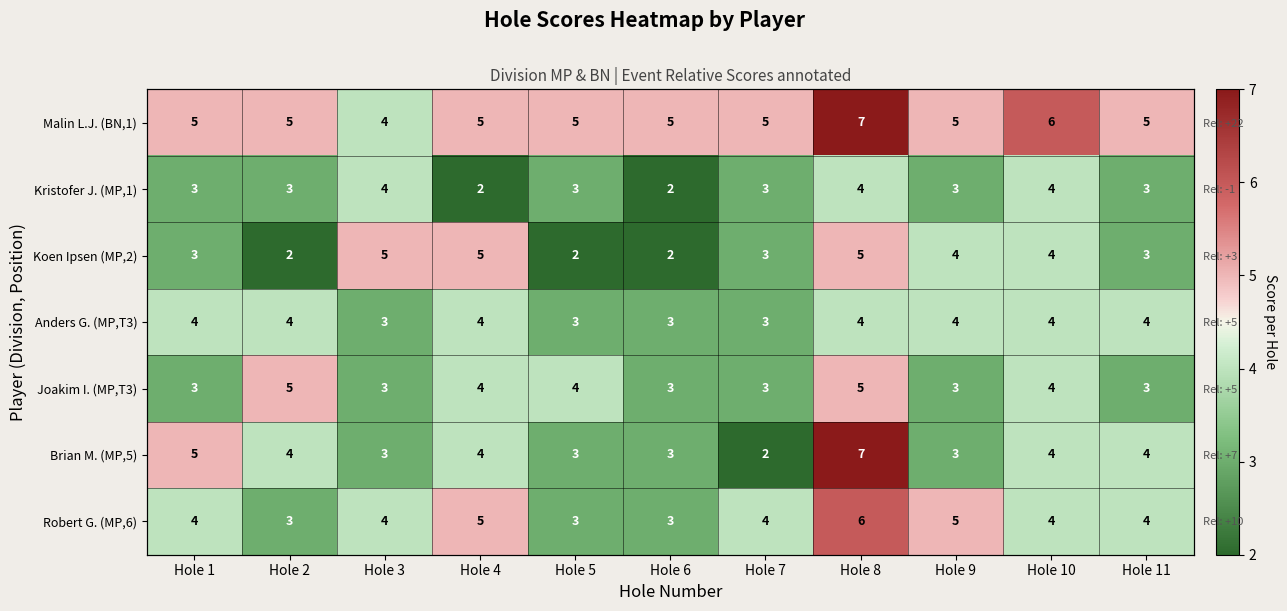

Is the value of Joakim I. (MP,T3) at Hole 9 greater than the value of Kristofer J. (MP,1) at Hole 2?

No